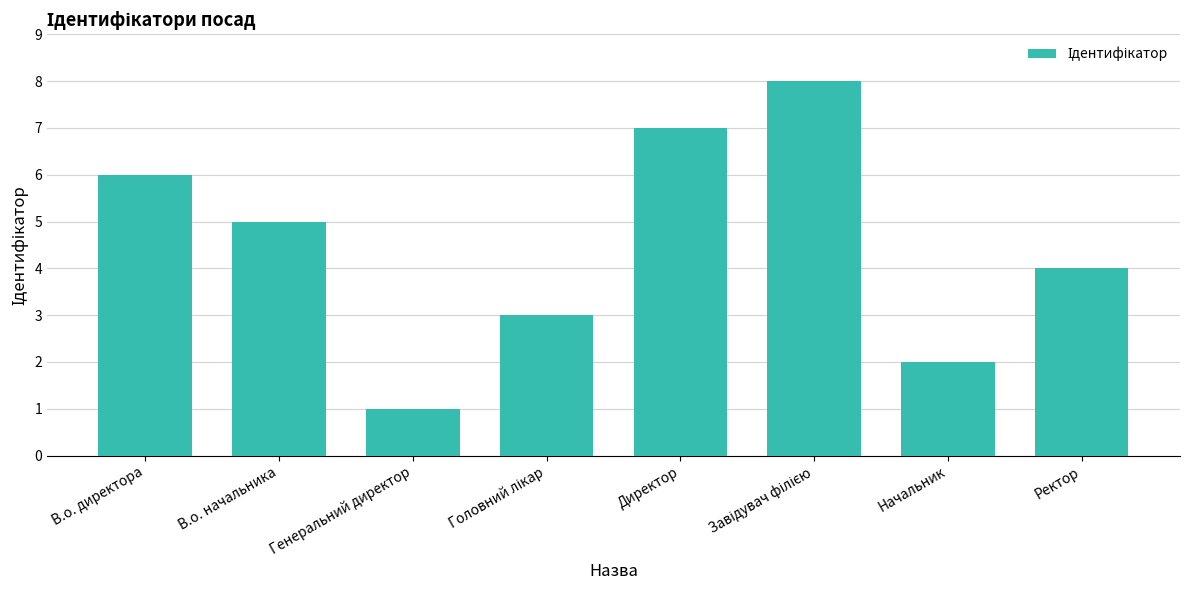

What is the sum of the values at В.о. начальника and Начальник?

7